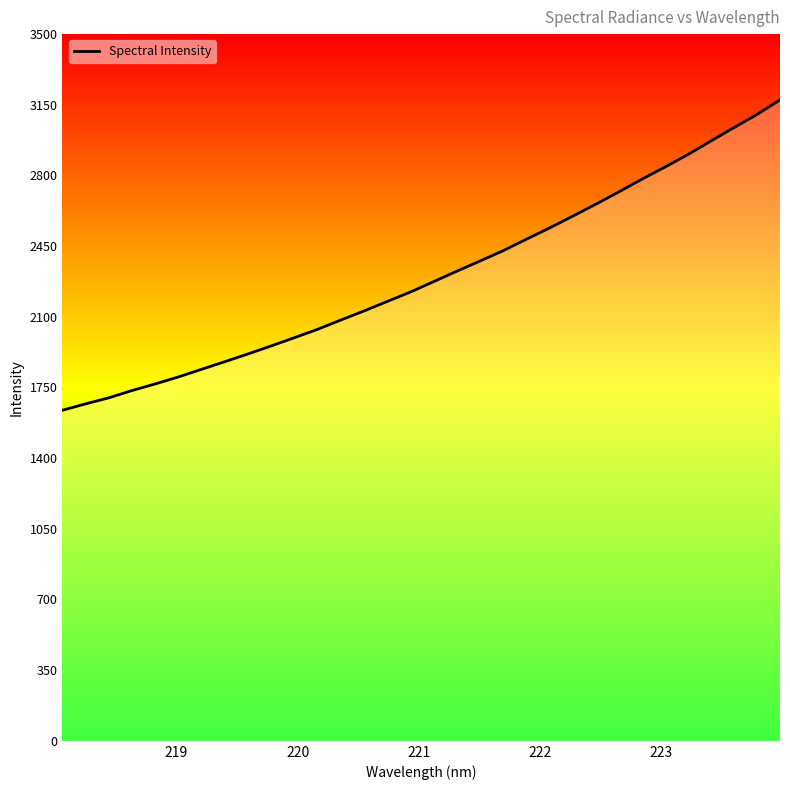

True or false: the data has more than 1 interior local peaks.

False